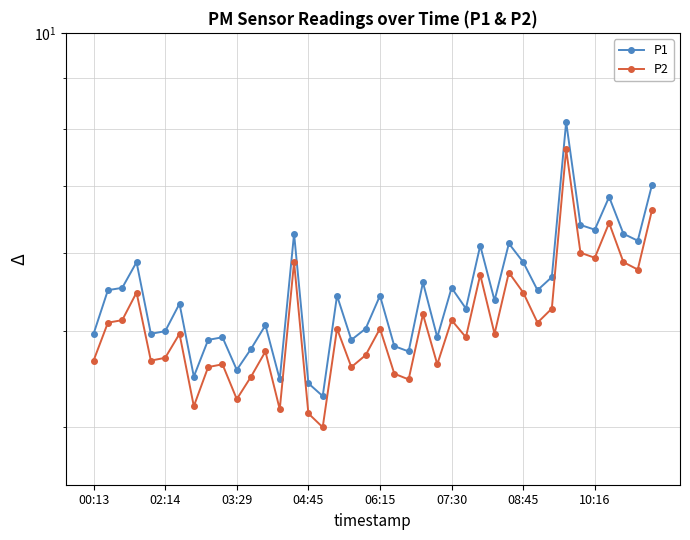

How many distinct data groups are displayed?

2